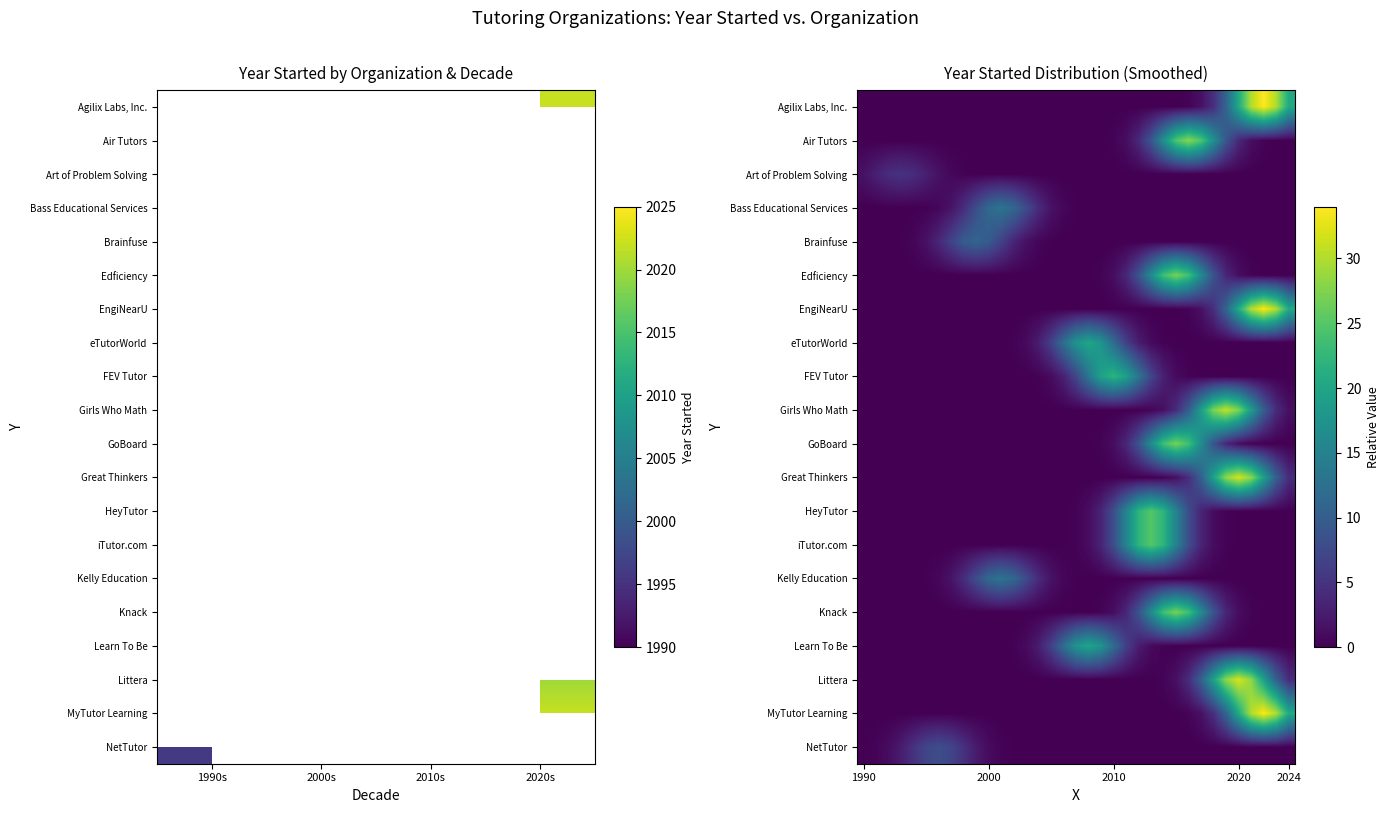

What is the maximum value shown in the chart?

34.0